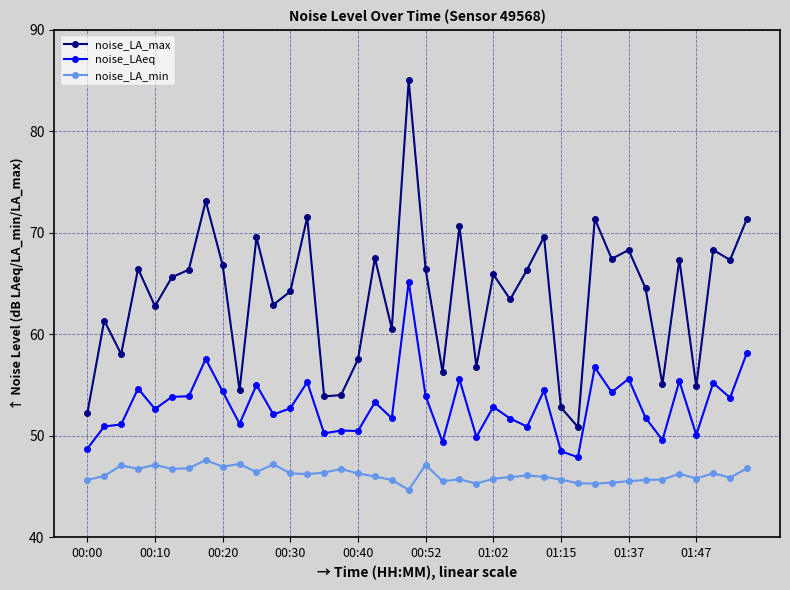

What is the value of the noise_LAeq point at the 9th from the left?

54.4